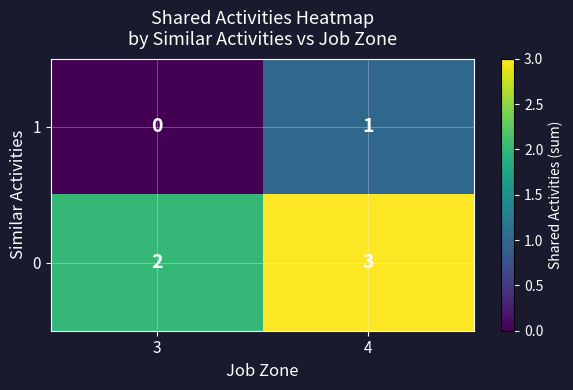

Is it true that 1 equals 0 at 4?

False